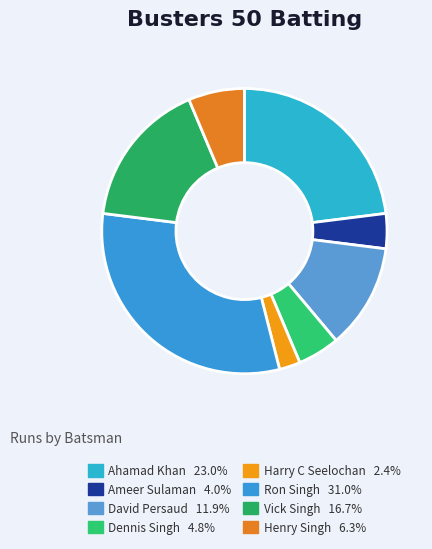

To the nearest percent, what is the average slice percentage?

12%